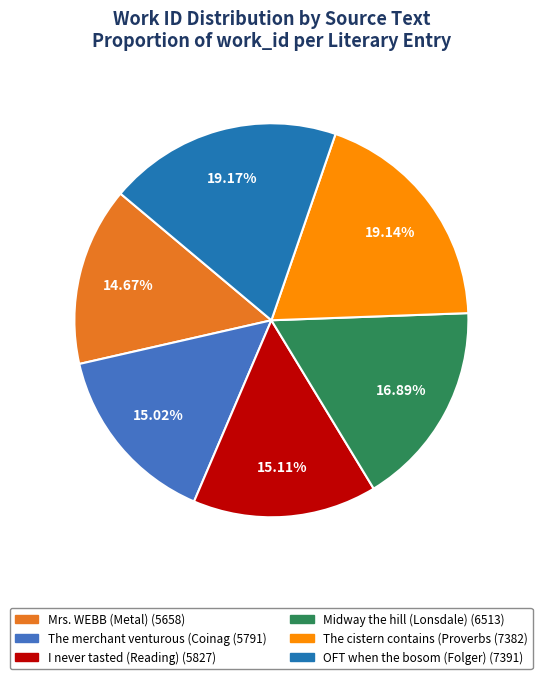

Is there a majority slice in this chart?

No